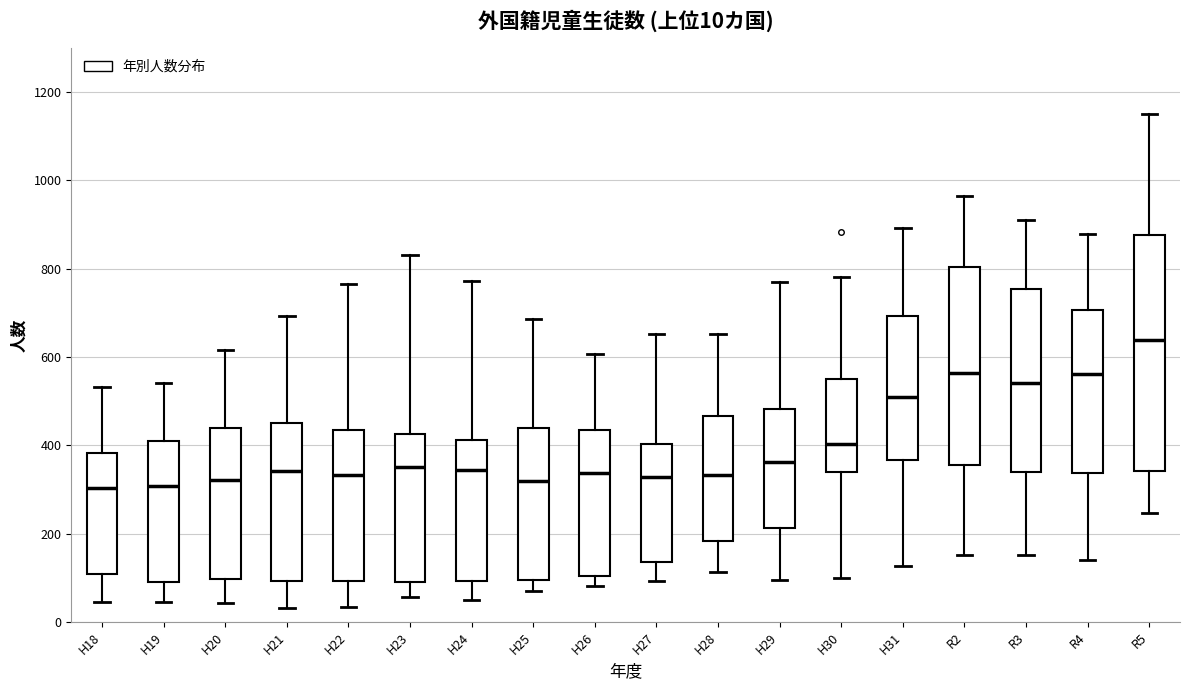

Comparing the boxes themselves (not the whiskers), which one is the tallest?

R5